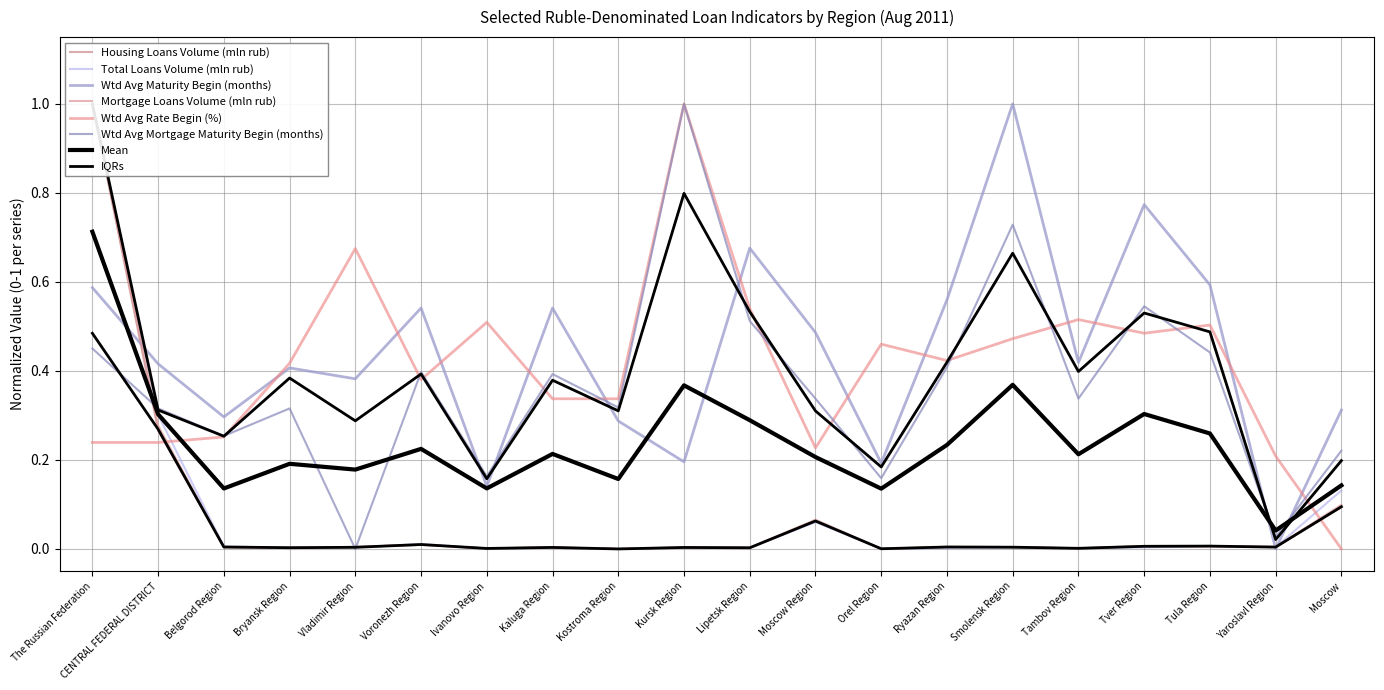

Which has a higher value, Yaroslavl Region or Ryazan Region?

Yaroslavl Region